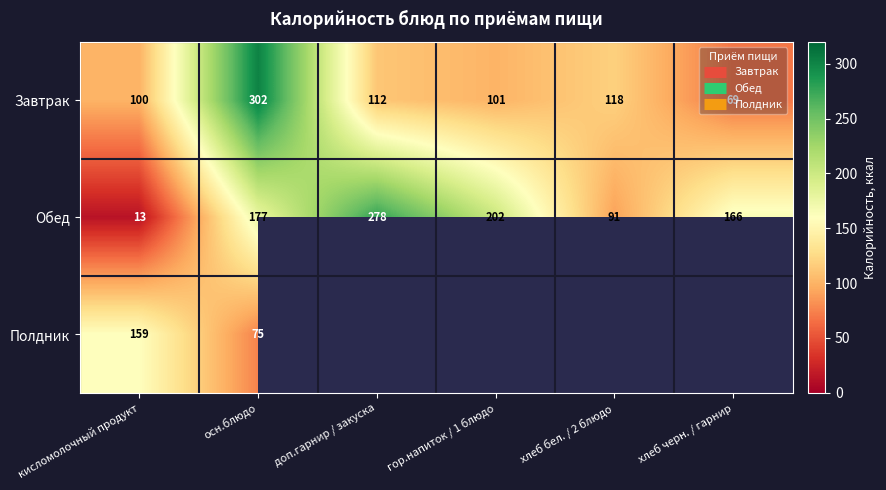

What is the average value of the Завтрак series?

133.7